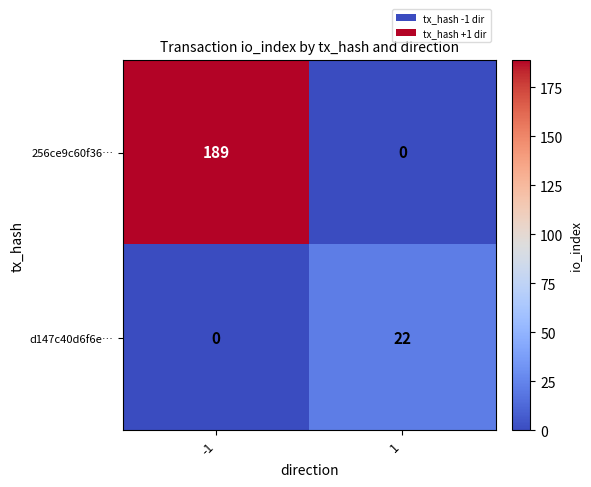

What is the maximum value for 256ce9c60f36…?

189